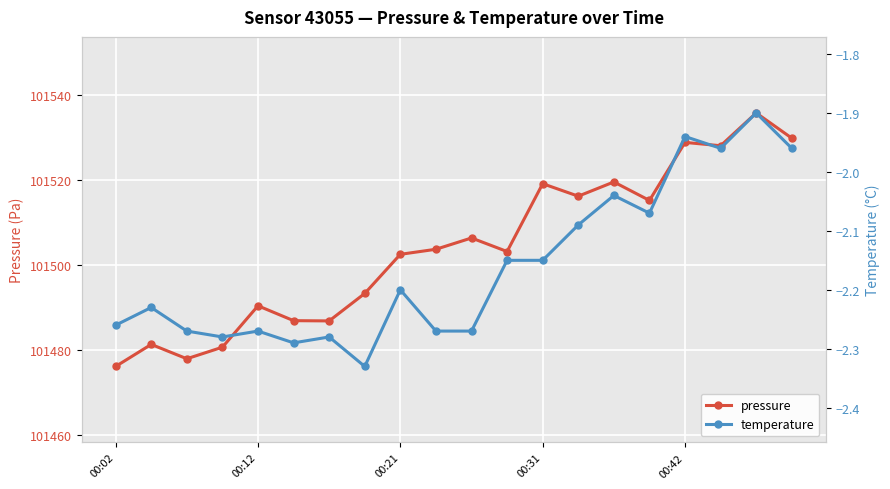

True or false: pressure has more than 0 interior local peaks.

True